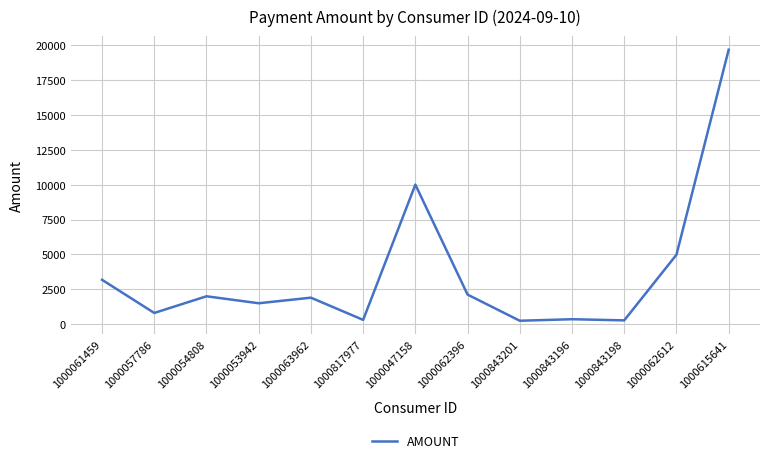

What is the minimum value shown in the chart?

246